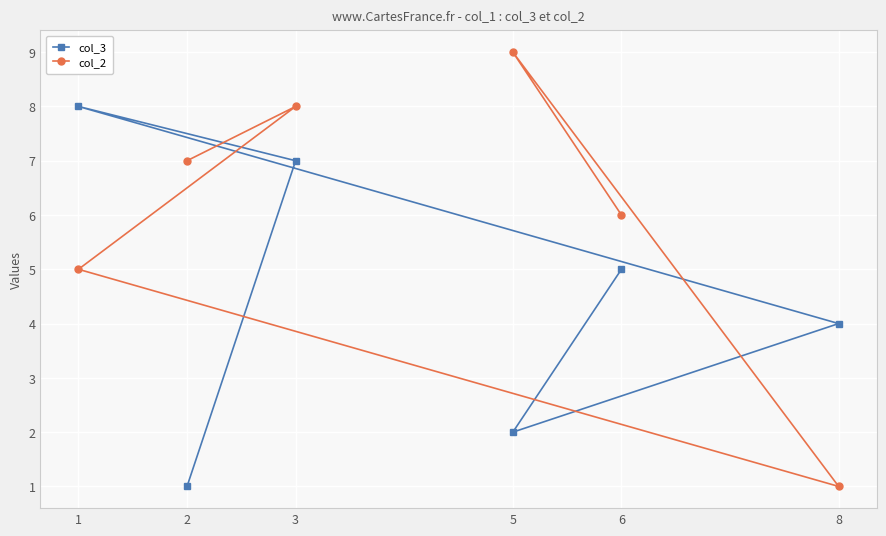

What is the sum of all col_3 values?

27